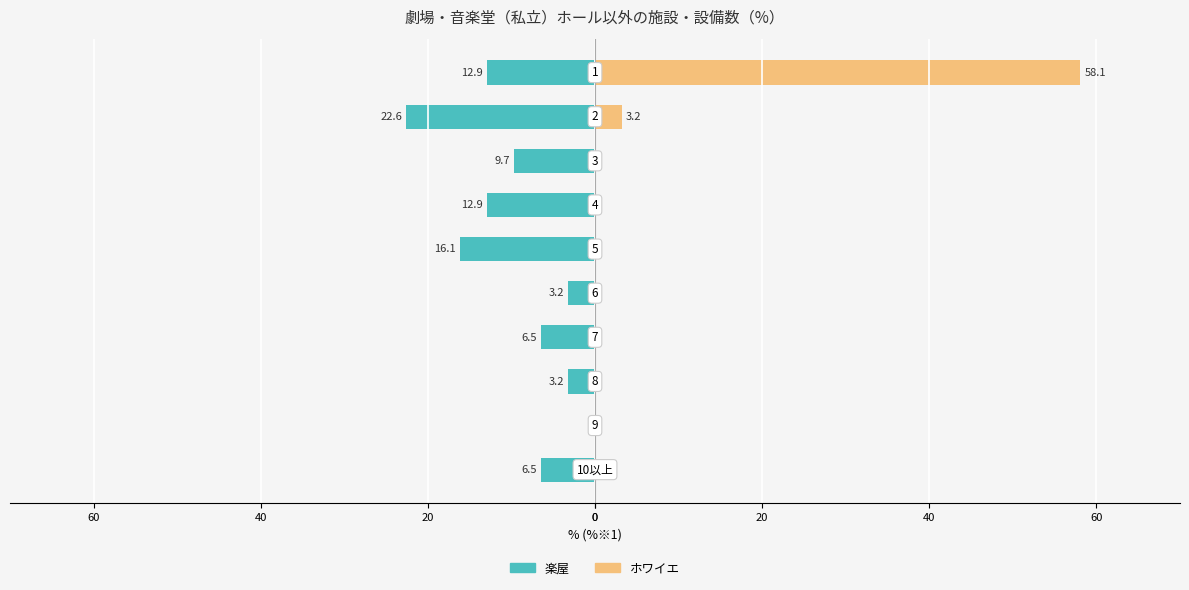

What are all the series names shown in the legend?

楽屋, ホワイエ